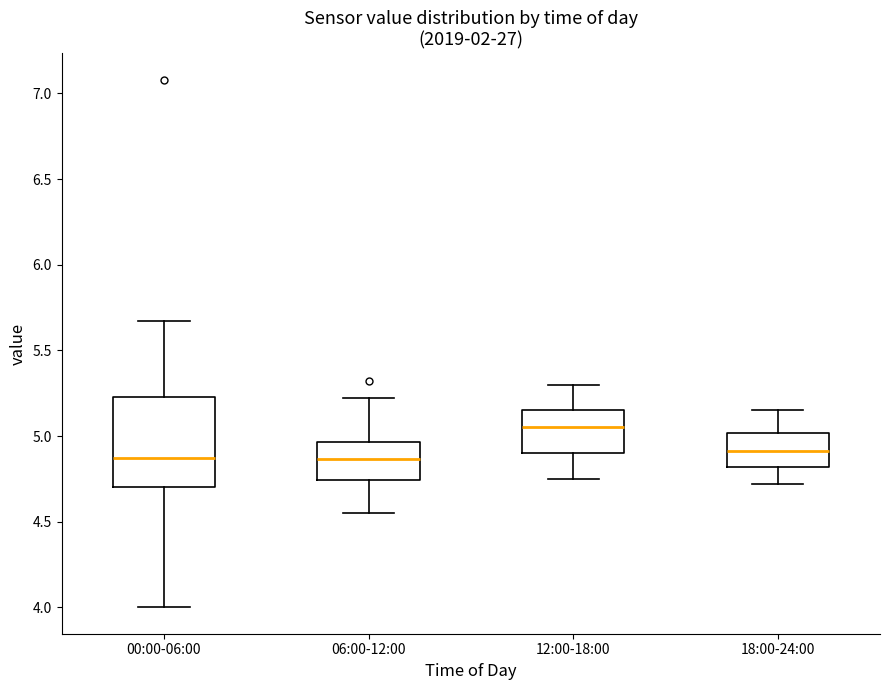

Comparing the boxes themselves (not the whiskers), which one is the tallest?

00:00-06:00